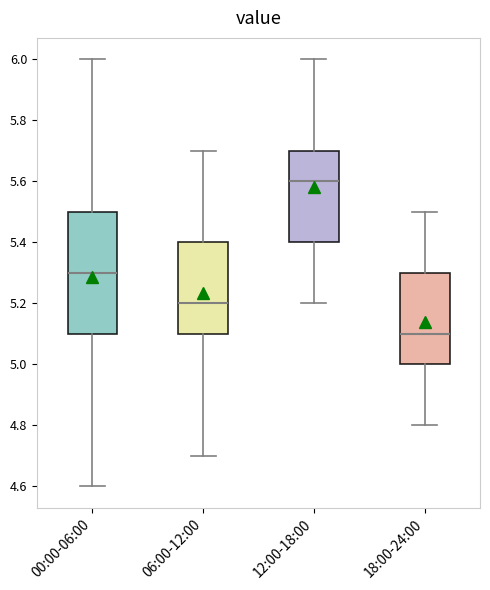

Reading left to right, transcribe this box plot: for each box, give where its median line is, the range the box spans, and where its two whiskers end, as read against the y-axis. The values are not printed on the chart, so give them approximately, as read against the axis.

00:00-06:00: median 5.3, box 5.1 to 5.5, whiskers 4.6 to 6.0
06:00-12:00: median 5.2, box 5.1 to 5.4, whiskers 4.7 to 5.7
12:00-18:00: median 5.6, box 5.4 to 5.7, whiskers 5.2 to 6.0
18:00-24:00: median 5.1, box 5.0 to 5.3, whiskers 4.8 to 5.5